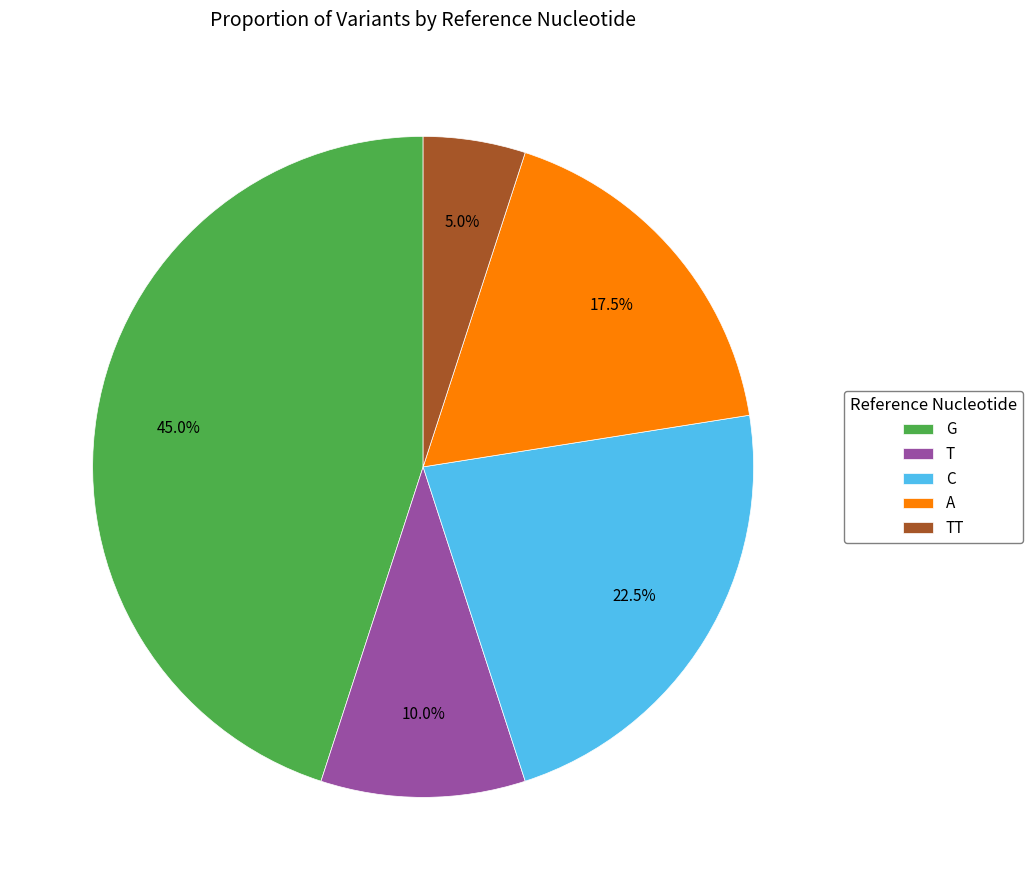

Rank the categories by value from lowest to highest.

TT, T, A, C, G